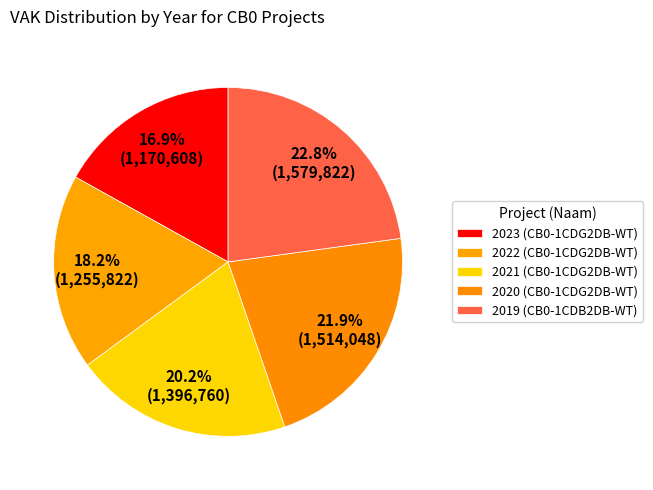

Count the number of slices in the pie.

5